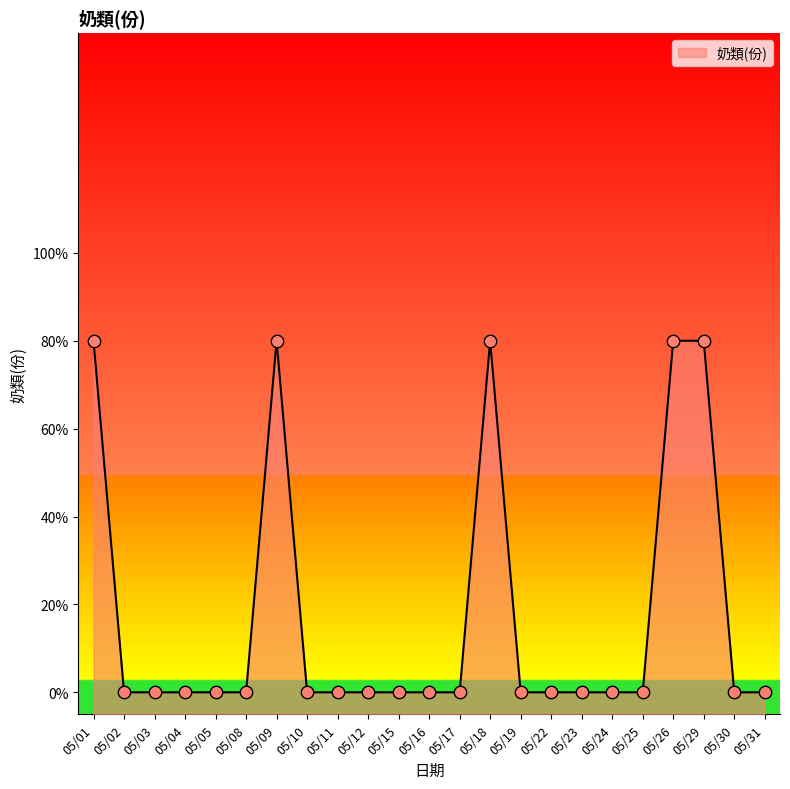

Which has a higher value, 26 or 05/31?

26